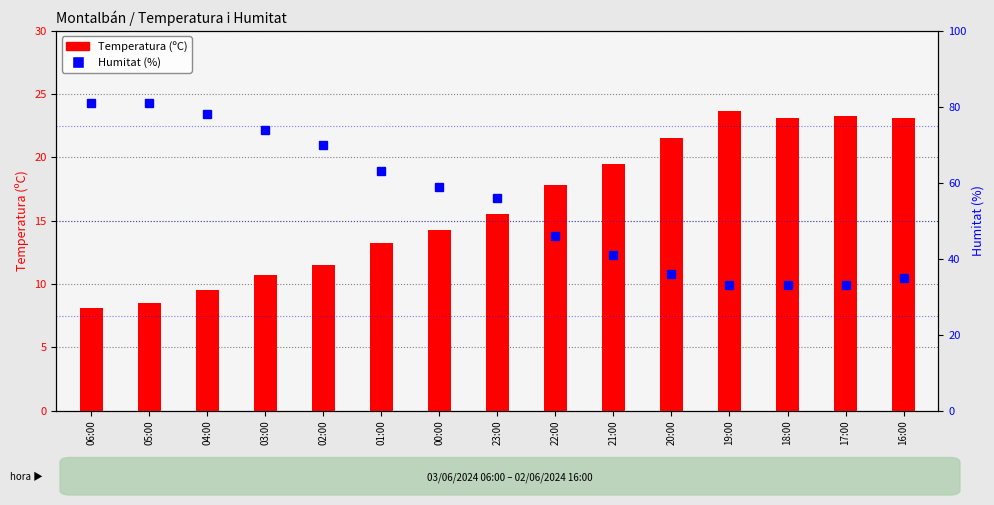

Reading left to right, list all the values displayed in this chart.

Temperatura (ºC): 8.1	8.5	9.5	10.7	11.5	13.2	14.3	15.5	17.8	19.5	21.5	23.7	23.1	23.3	23.1
Humitat (%): 81.0	81.0	78.0	74.0	70.0	63.0	59.0	56.0	46.0	41.0	36.0	33.0	33.0	33.0	35.0